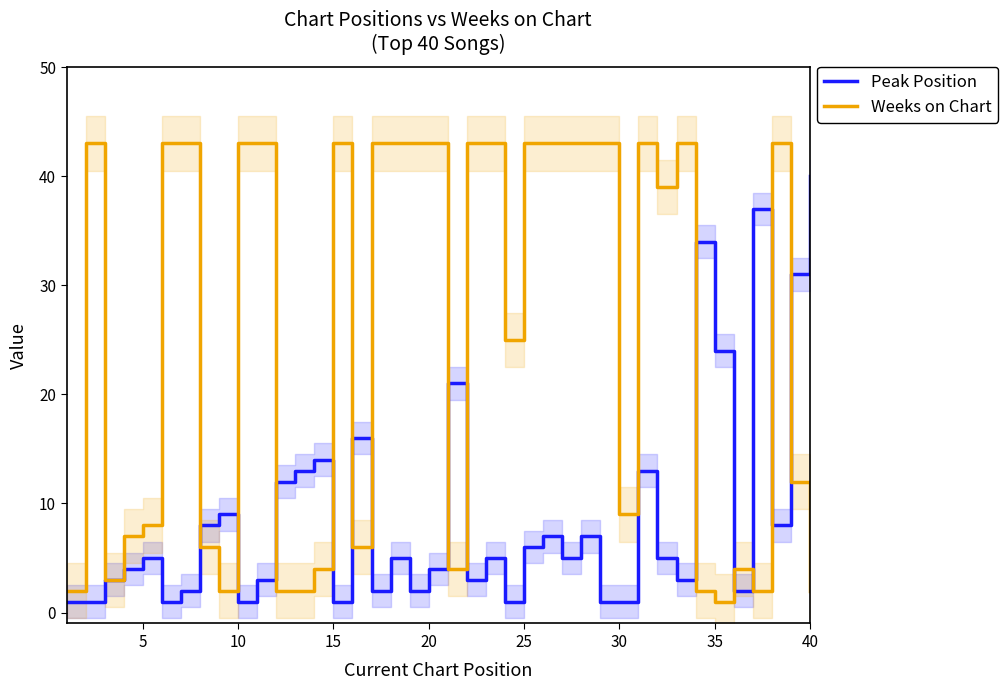

What is the maximum value for Weeks on Chart?

43